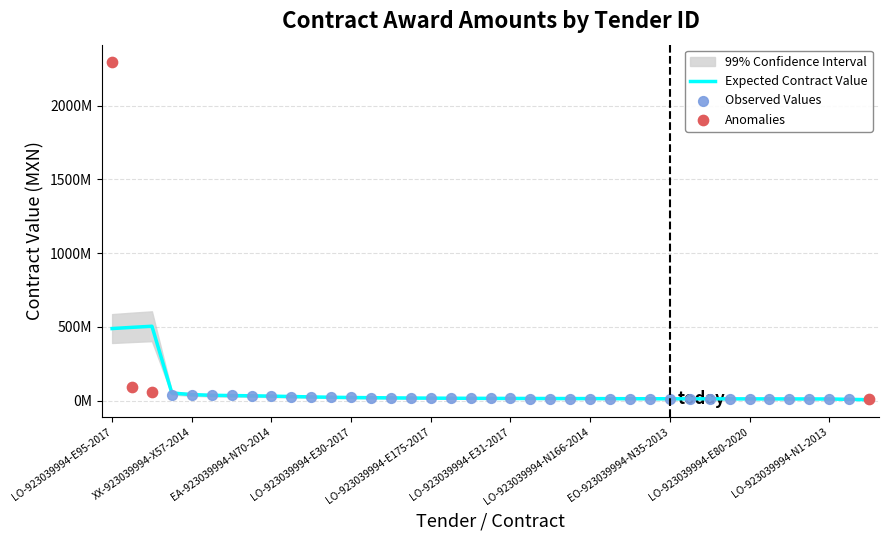

At how many categories does at least one series exceed 1310294385?

1